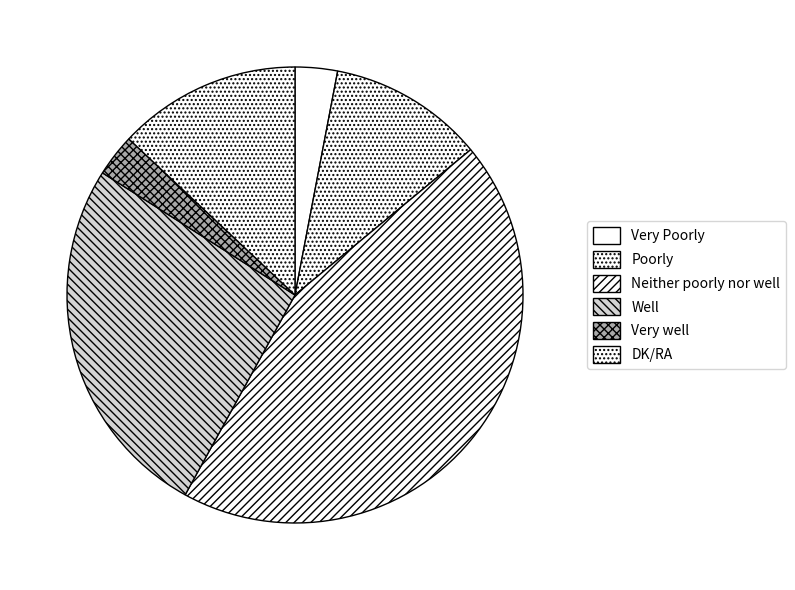

Count the number of slices in the pie.

6